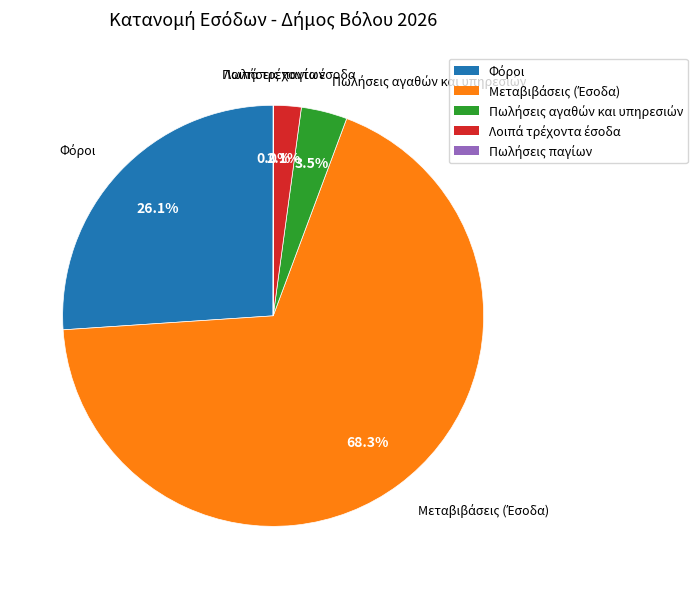

Is there a majority slice in this chart?

Yes